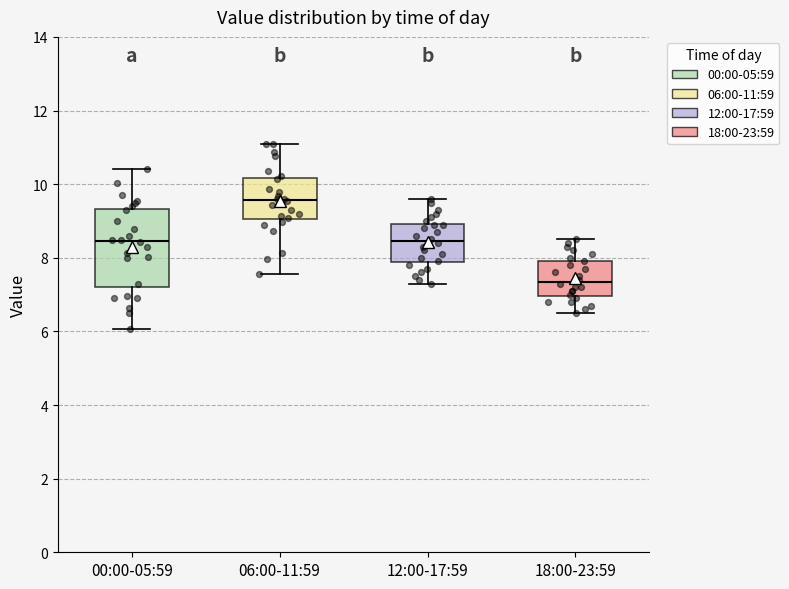

Reading left to right, transcribe this box plot: for each box, give where its median line is, the range the box spans, and where its two whiskers end, as read against the y-axis. The values are not printed on the chart, so give them approximately, as read against the axis.

00:00-05:59: median 8.4, box 7.2 to 9.4, whiskers 6.0 to 10.4
06:00-11:59: median 9.6, box 9.0 to 10.2, whiskers 7.6 to 11.2
12:00-17:59: median 8.4, box 7.8 to 9.0, whiskers 7.4 to 9.6
18:00-23:59: median 7.4, box 7.0 to 8.0, whiskers 6.6 to 8.6